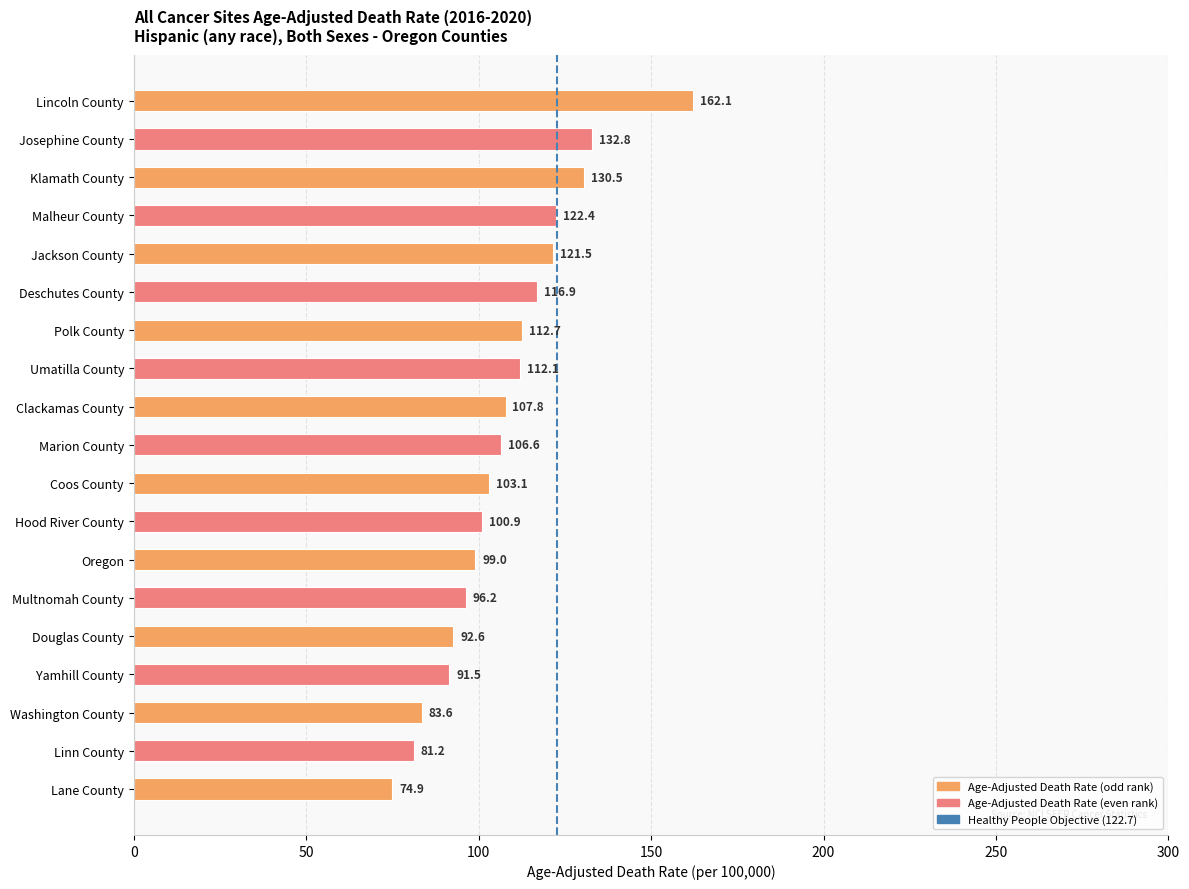

Reading top to bottom, transcribe all the data shown in this chart.

162.1	132.8	130.5	122.4	121.5	116.9	112.7	112.1	107.8	106.6	103.1	100.9	99.0	96.2	92.6	91.5	83.6	81.2	74.9